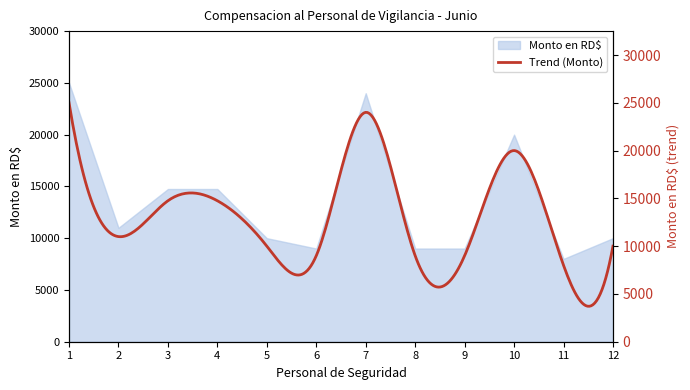

What is the highest value of the Monto en RD$ series?

25000